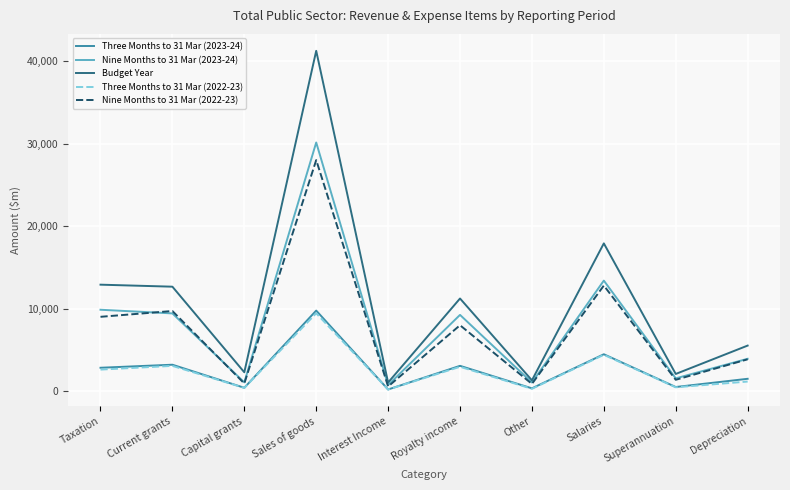

Is it true that Three Months to 31 Mar (2023-24) equals 1156 at Taxation?

False